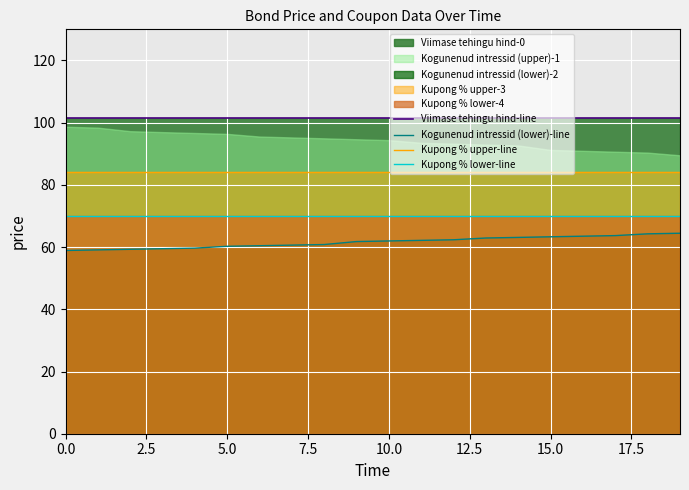

At how many categories does at least one series exceed 66?

20